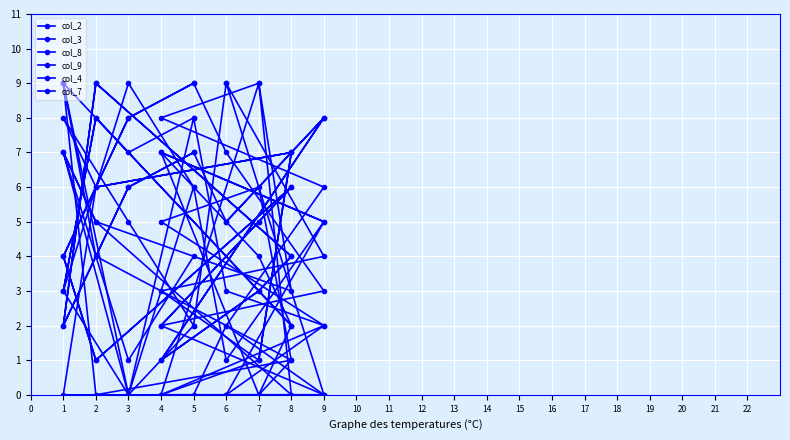

True or false: col_9 and col_8 intersect in this chart.

True